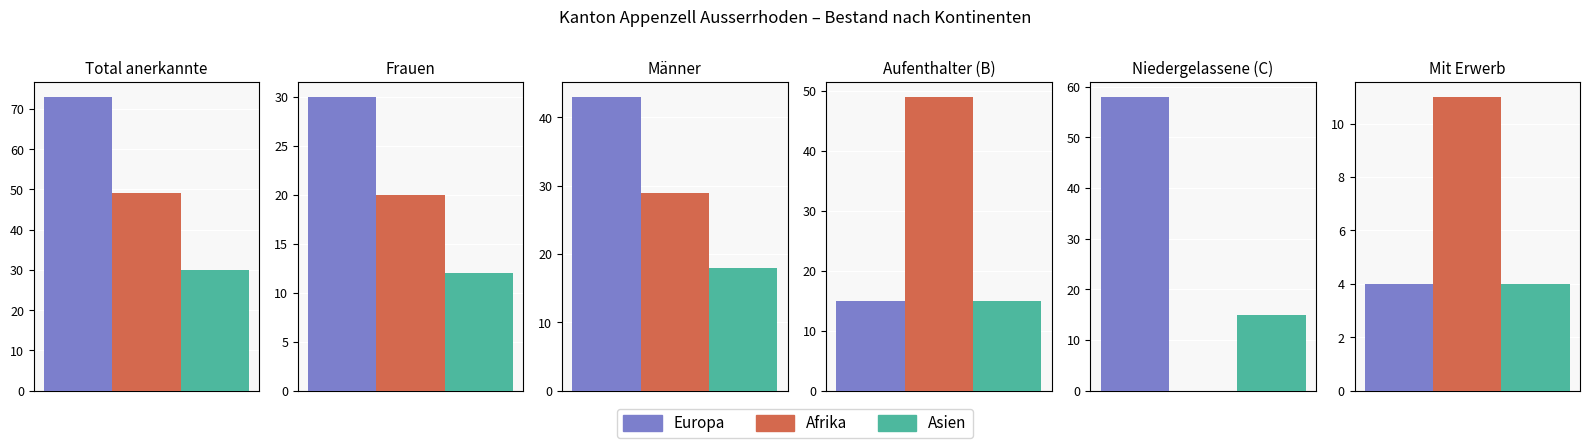

True or false: Europa has a value of 48 at Frauen.

False